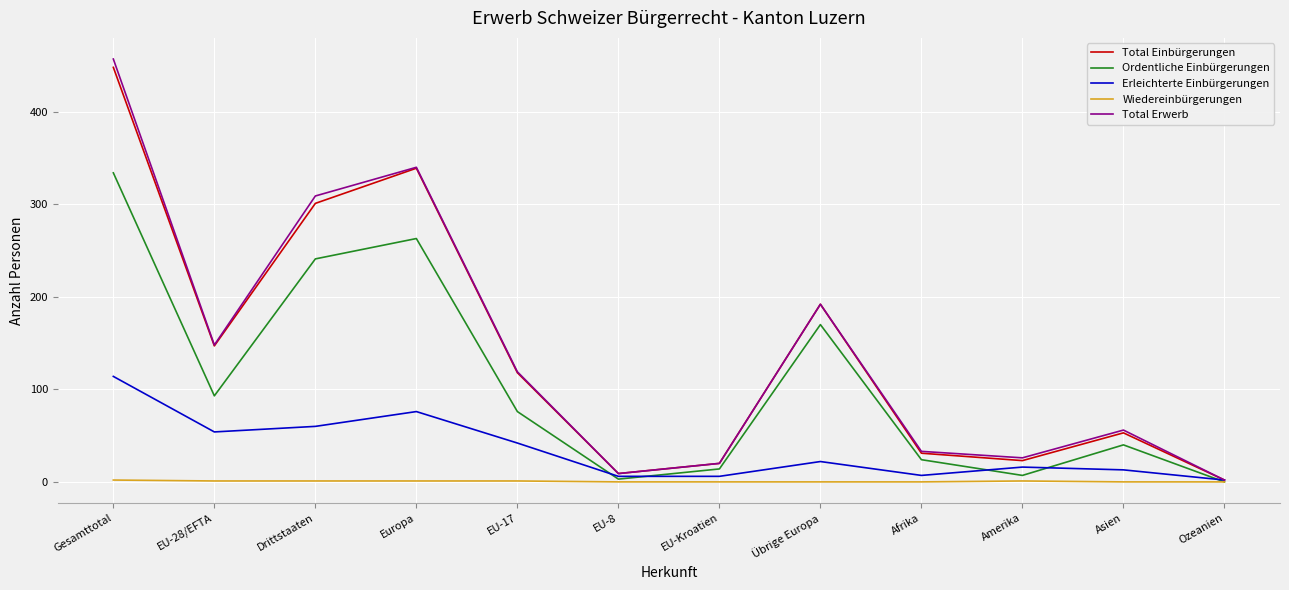

What are all the series names shown in the legend?

Total Einbürgerungen, Ordentliche Einbürgerungen, Erleichterte Einbürgerungen, Wiedereinbürgerungen, Total Erwerb